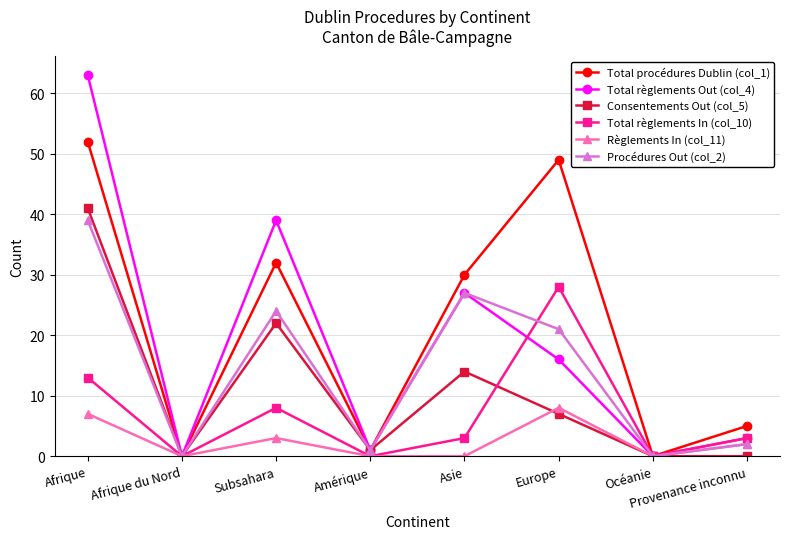

Reading left to right, extract all data points from this chart.

Total procédures Dublin (col_1): 52	0	32	1	30	49	0	5
Total règlements Out (col_4): 63	0	39	1	27	16	0	3
Consentements Out (col_5): 41	0	22	1	14	7	0	0
Total règlements In (col_10): 13	0	8	0	3	28	0	3
Règlements In (col_11): 7	0	3	0	0	8	0	2
Procédures Out (col_2): 39	0	24	1	27	21	0	2